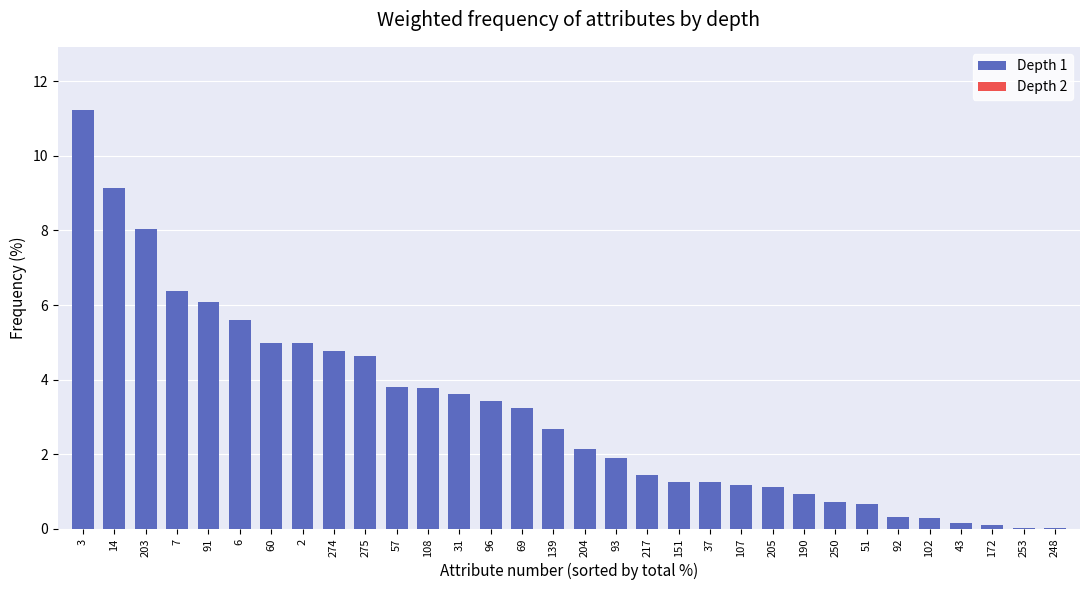

At which category does the chart reach its peak across all series?

3